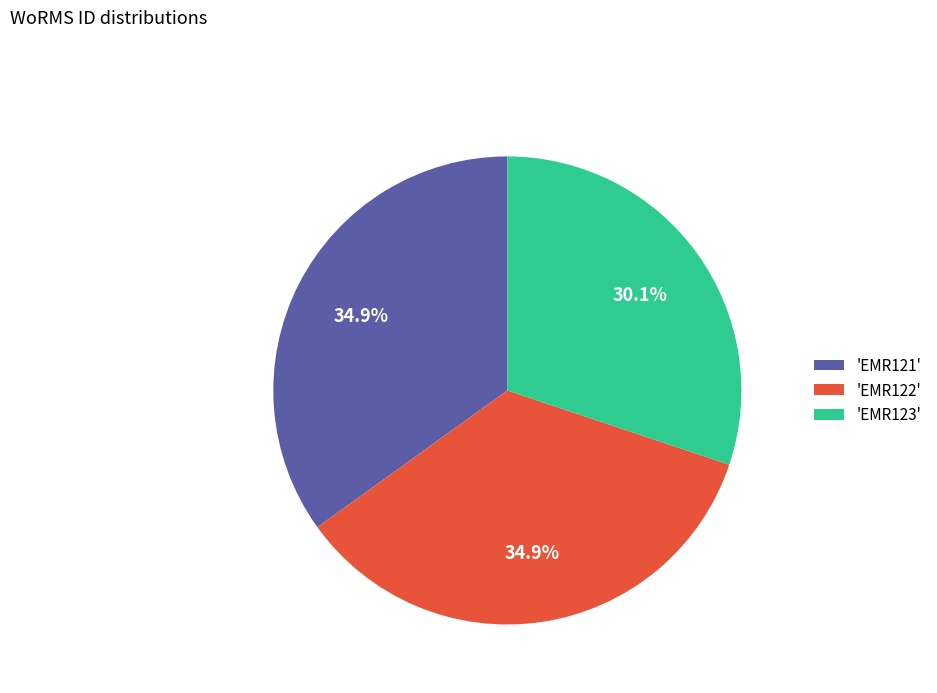

Does 'EMR123' represent more than half of the total?

No